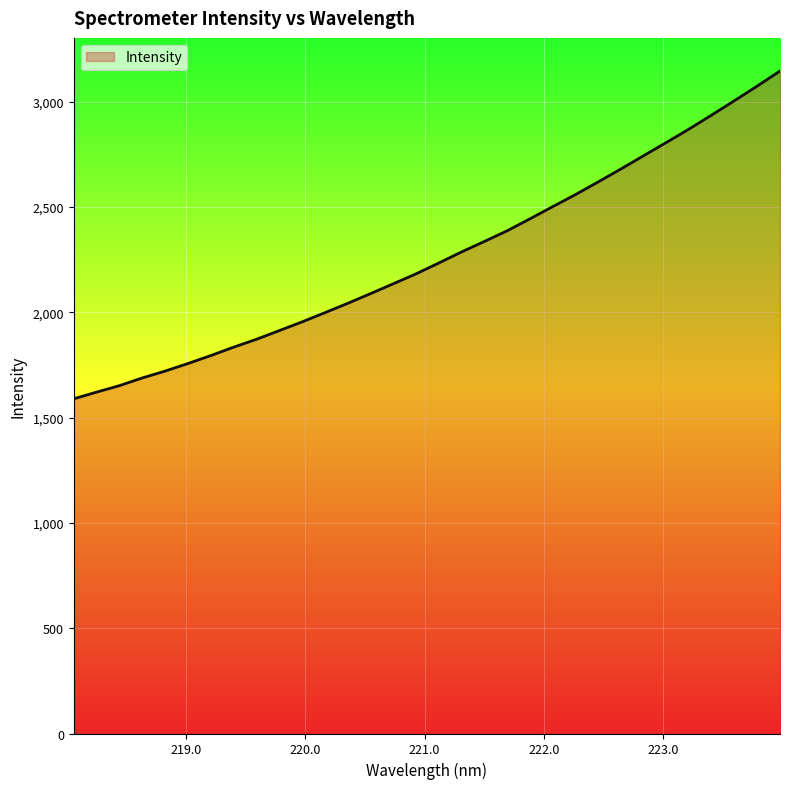

How many lines are shown in the chart?

1